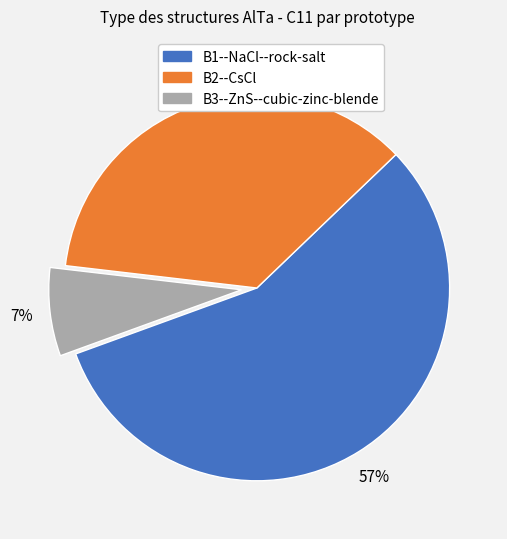

Which category has the biggest portion of the pie?

B1--NaCl--rock-salt